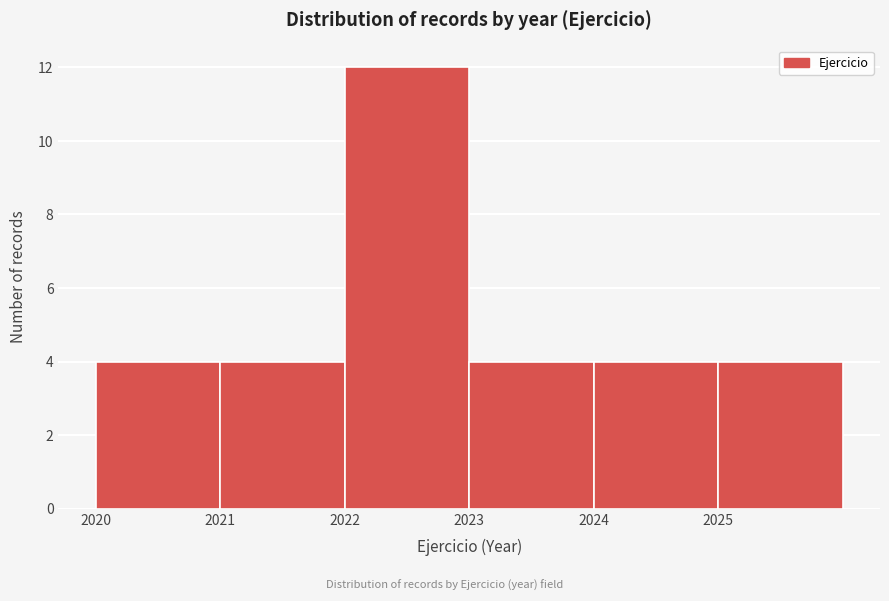

Which range on the x-axis has the tallest bar?

2022 to 2023